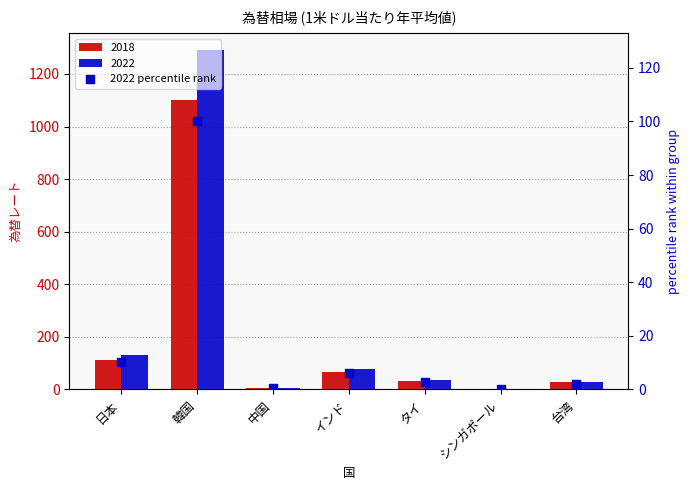

Which has a higher value, シンガポール or 中国?

中国